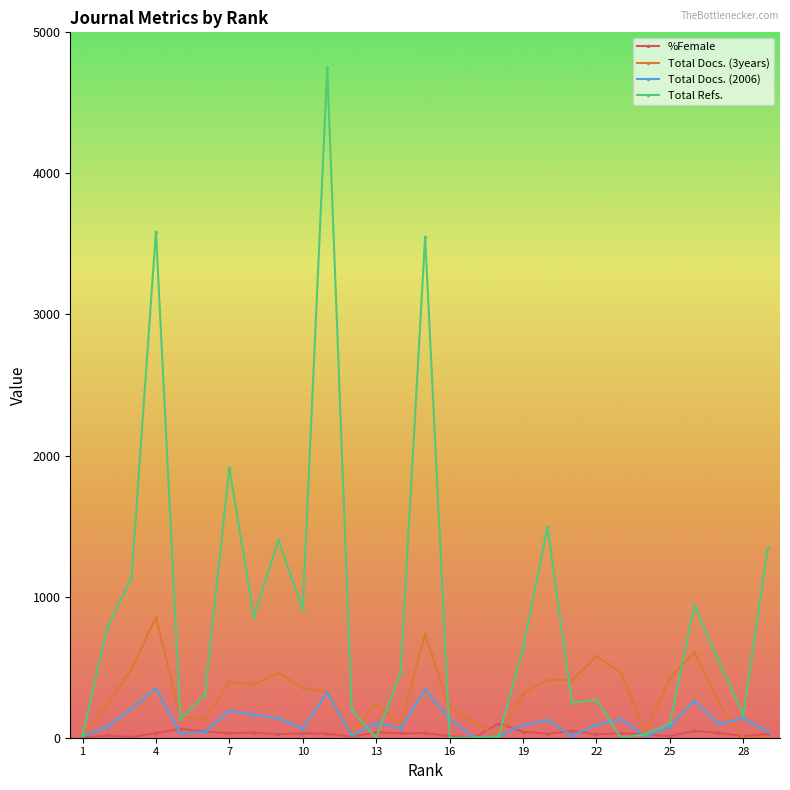

Which series has the largest range (max minus min)?

Total Refs.